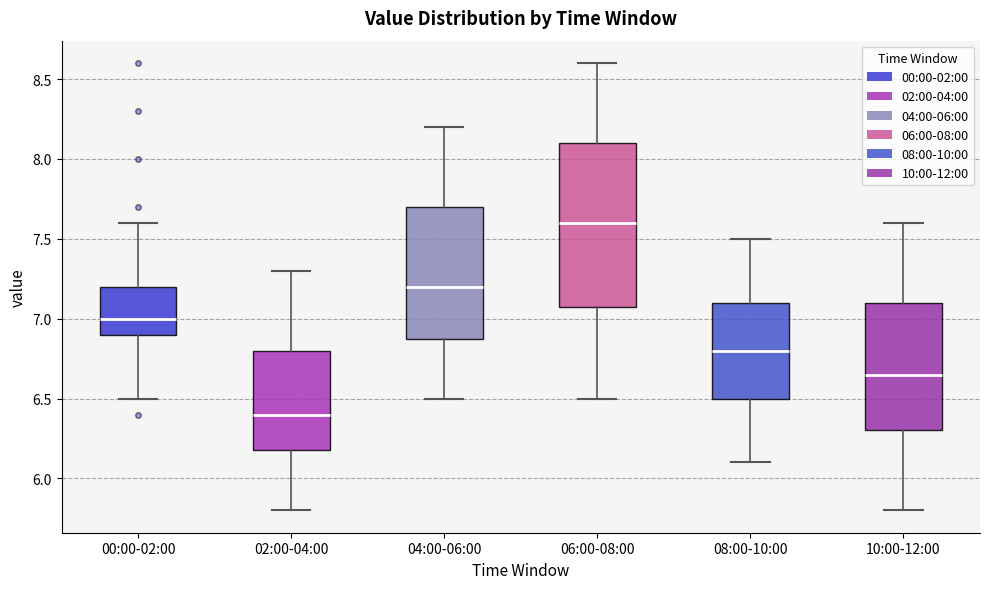

Where does the lower whisker of the box for 00:00-02:00 end on the y-axis? The values are not printed on the chart, so give them approximately, as read against the axis.

6.50